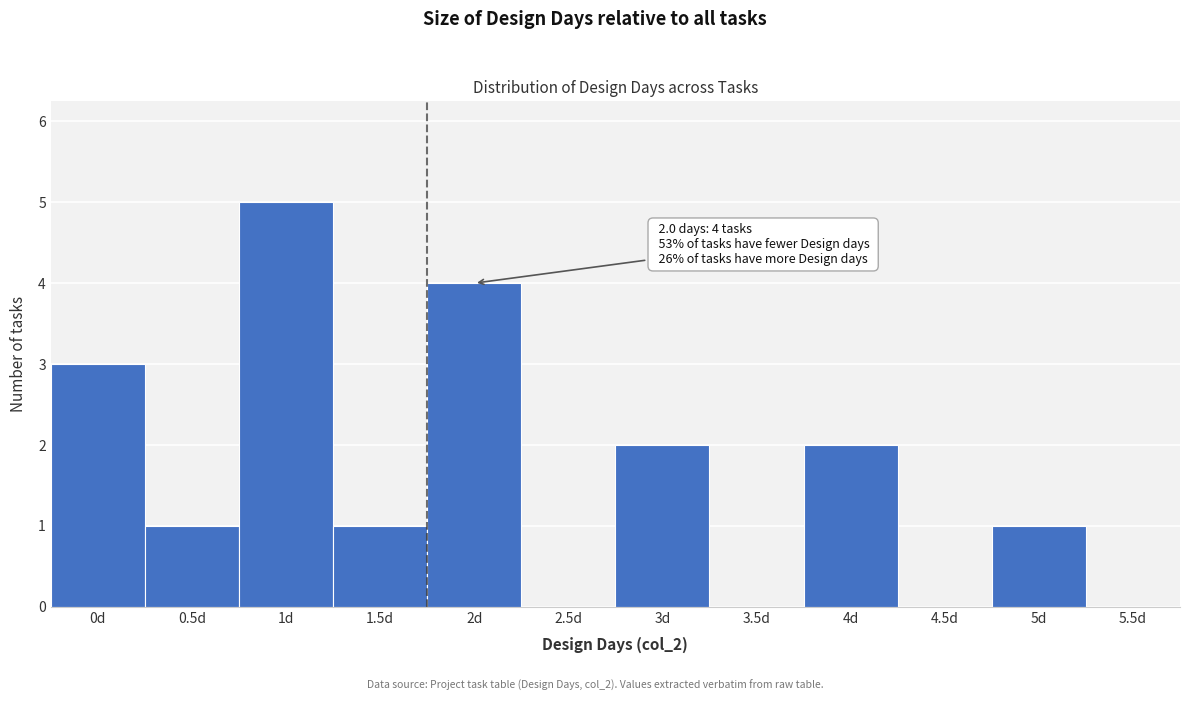

Reading left to right, extract all data points from this chart.

0d=3	0.5d=1	1d=5	1.5d=1	2d=4	2.5d=0	3d=2	3.5d=0	4d=2	4.5d=0	5d=1	5.5d=0